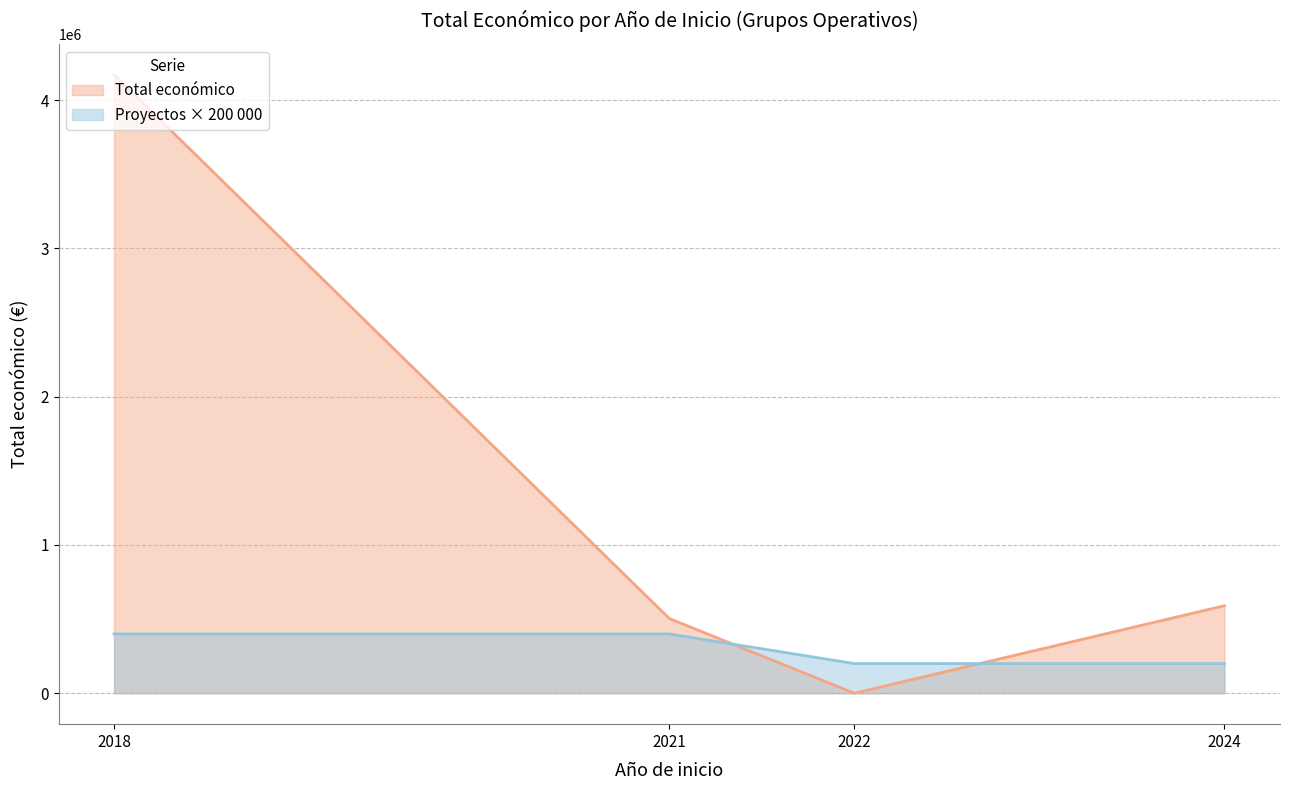

What is the maximum value for Total económico?

4170603